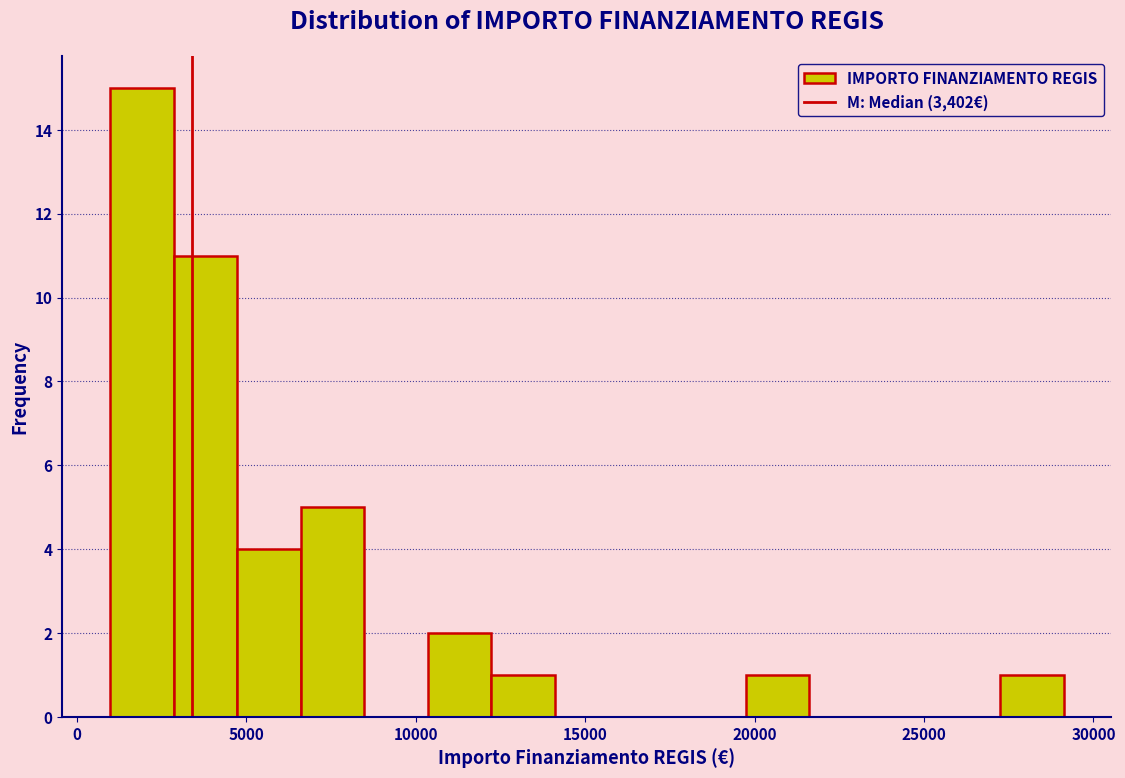

Around what value on the x-axis is the tallest bar? Give the approximate position of its centre, as read against the axis.

2000